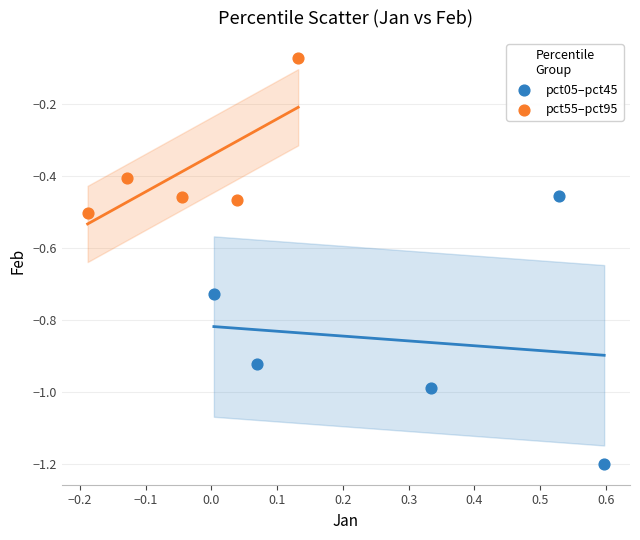

Which series reaches the minimum Y coordinate?

pct05–pct45